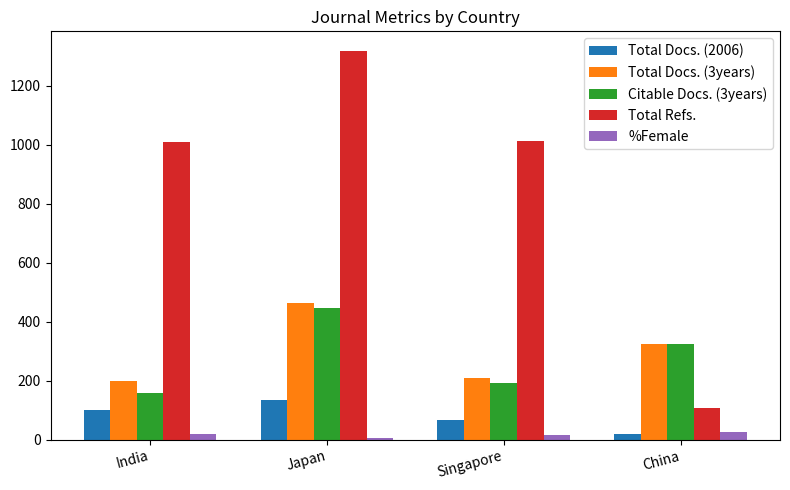

What is the maximum value shown in the chart?

1318